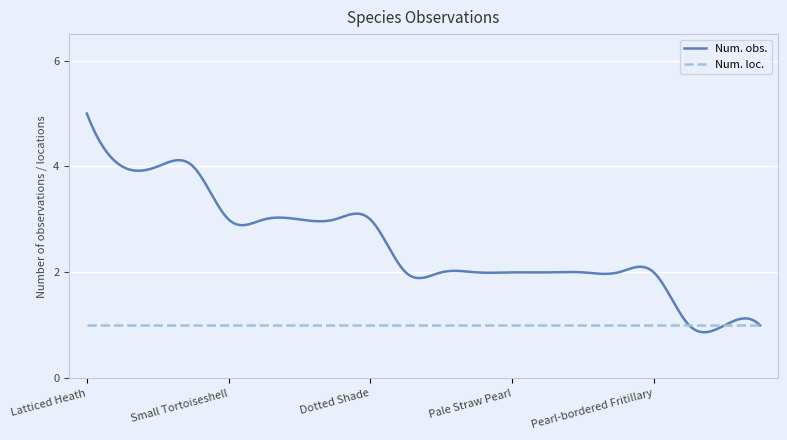

What is the minimum value for Num. loc.?

1.0